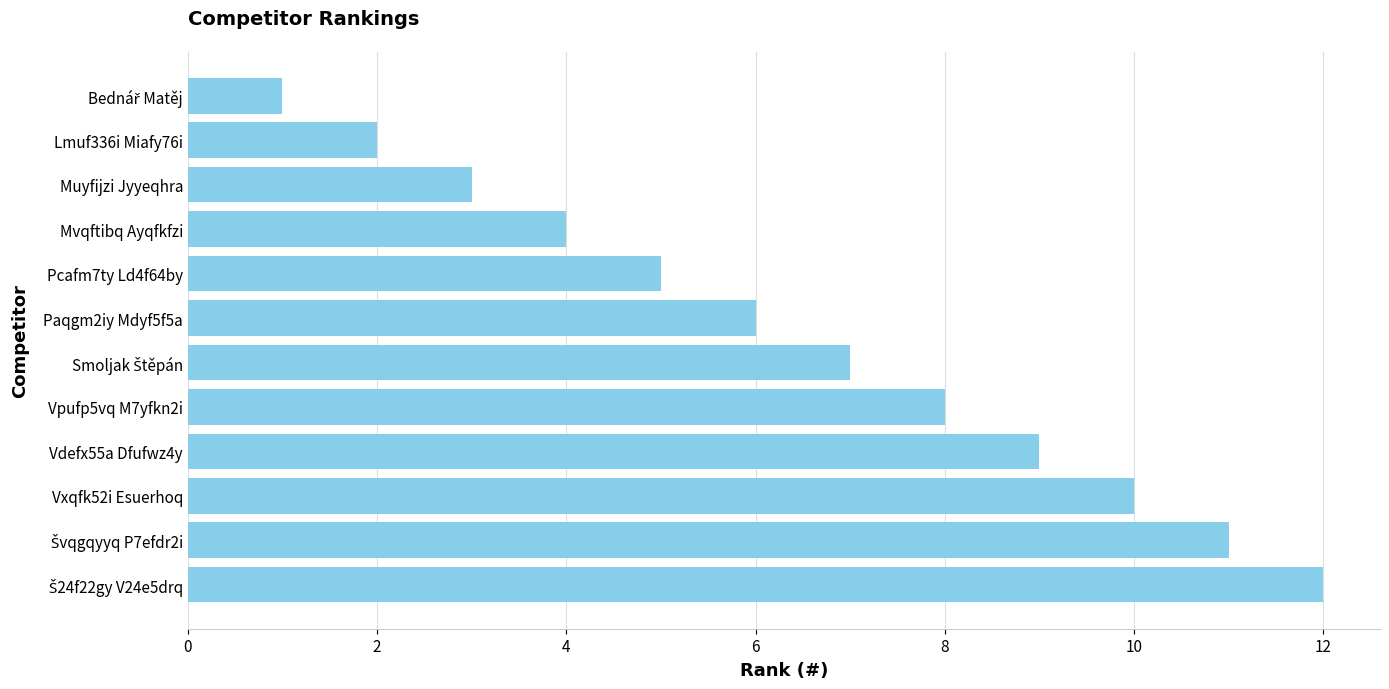

What is the smallest value displayed?

1